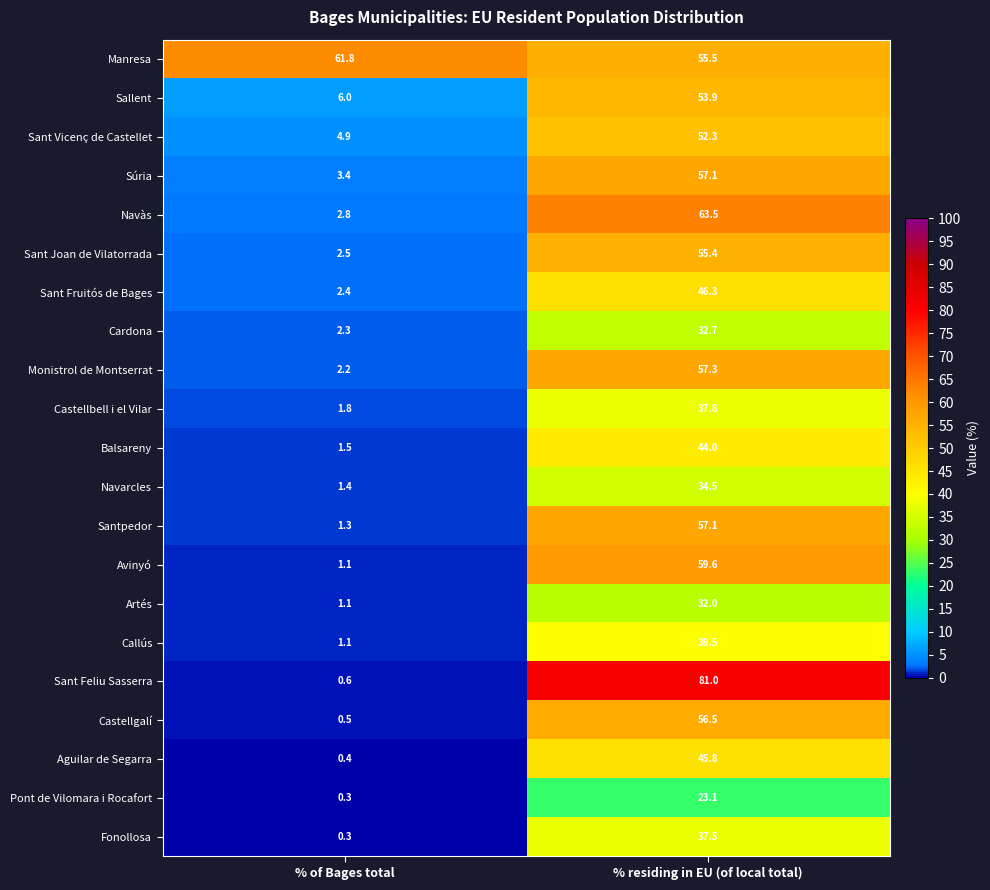

At which category is the sum across all series the highest?

% residing in EU (of local total)